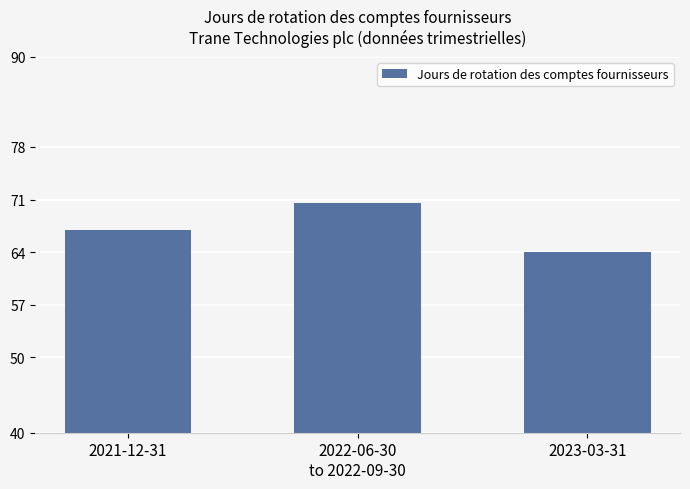

At which category does the chart reach its minimum across all series?

2023-03-31